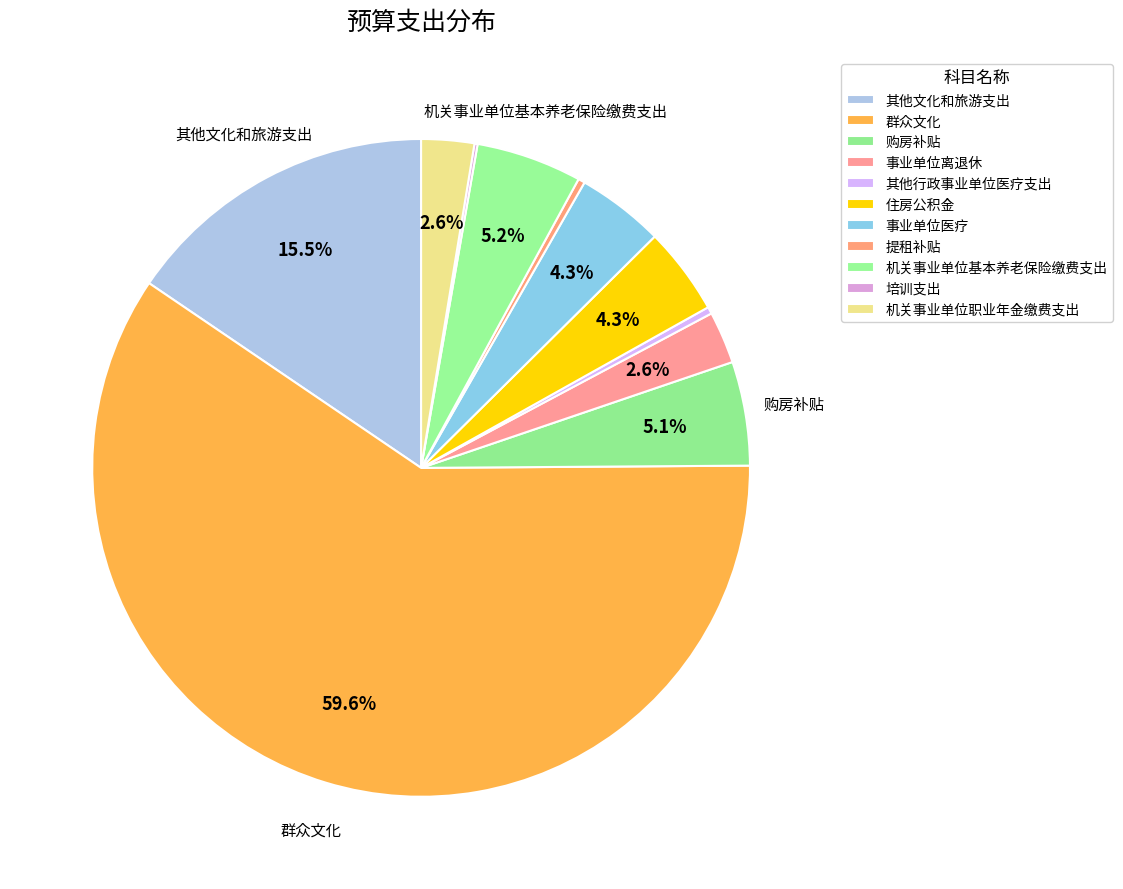

What is the change in value from 事业单位医疗 to 提租补贴?

-211.4